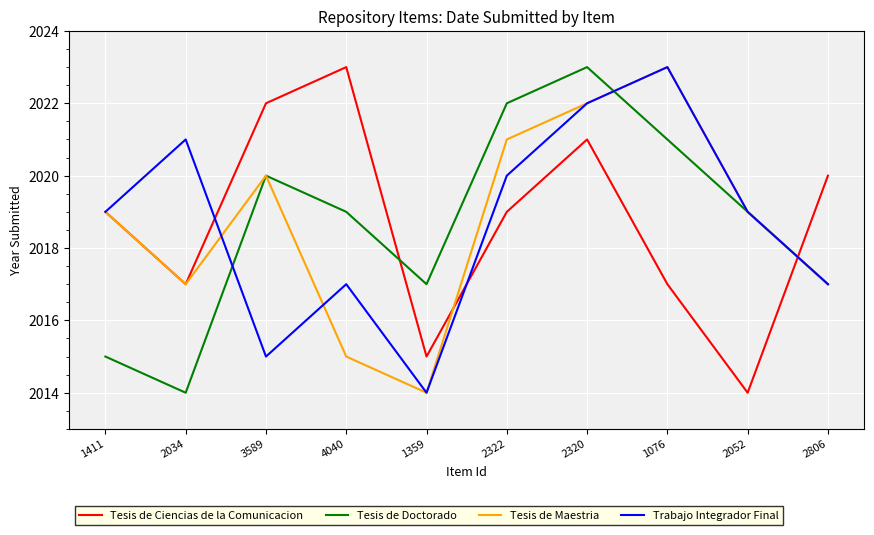

What is the spread (max minus min) of values at 2052?

5